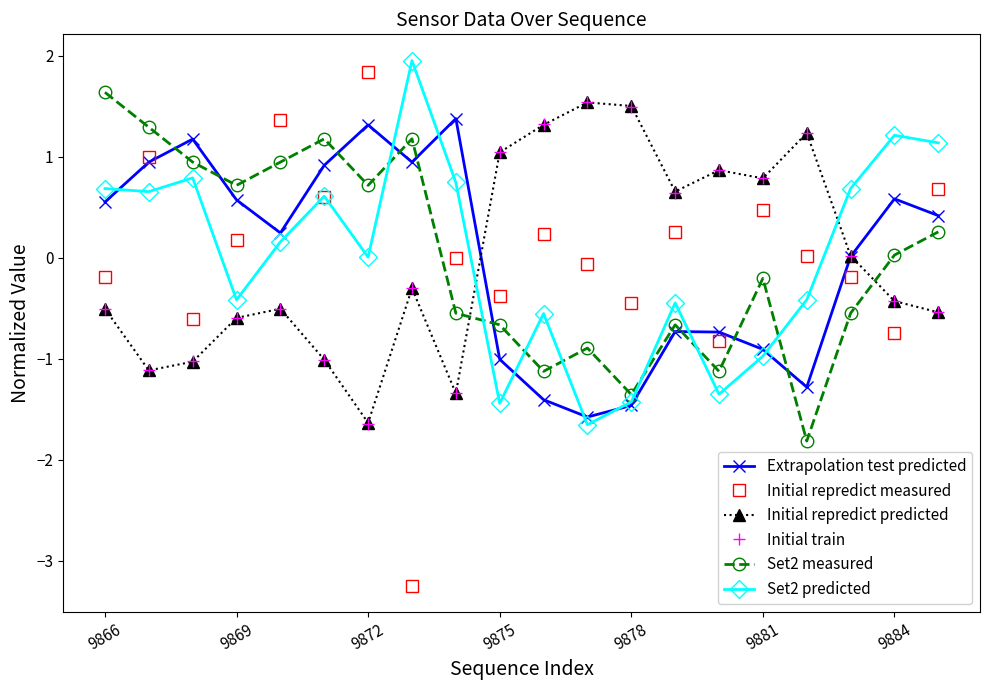

Which series ends up on top after the final intersection of Initial repredict predicted and Set2 measured?

Set2 measured